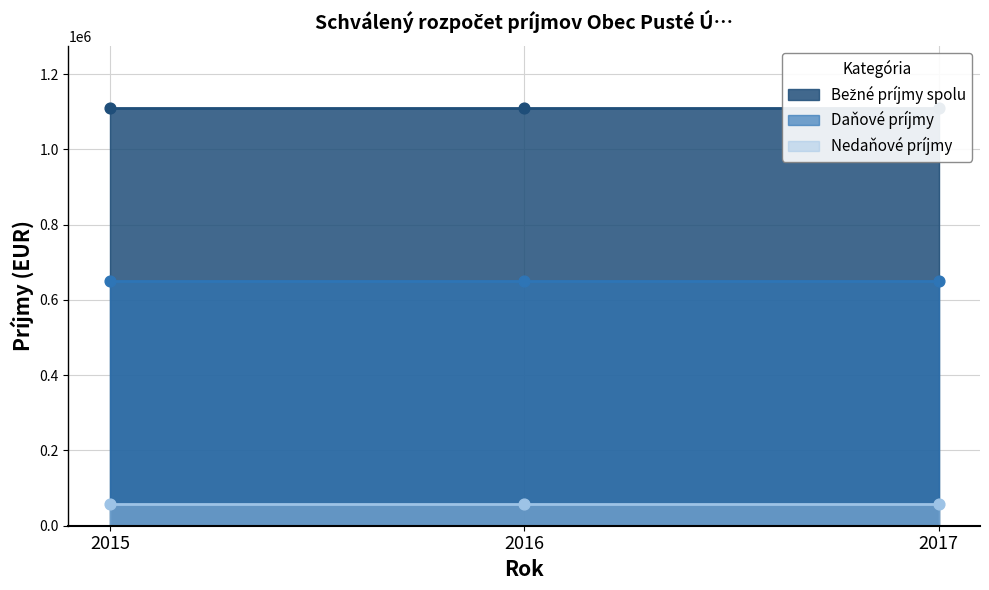

What are all the series names shown in the legend?

Bežné príjmy spolu, Daňové príjmy, Nedaňové príjmy